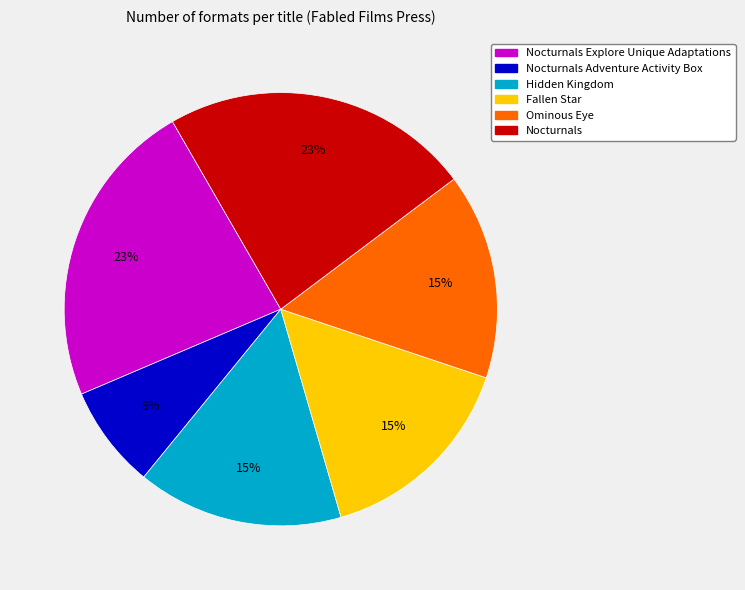

To the nearest percent, what is the average slice percentage?

17%